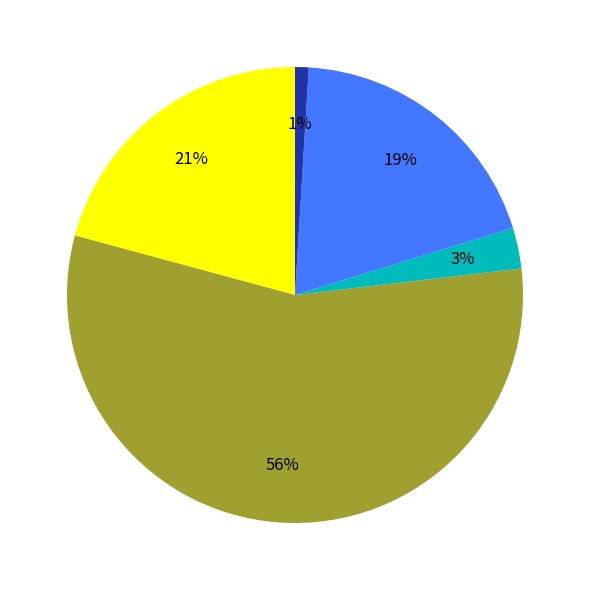

Is there a majority slice in this chart?

Yes